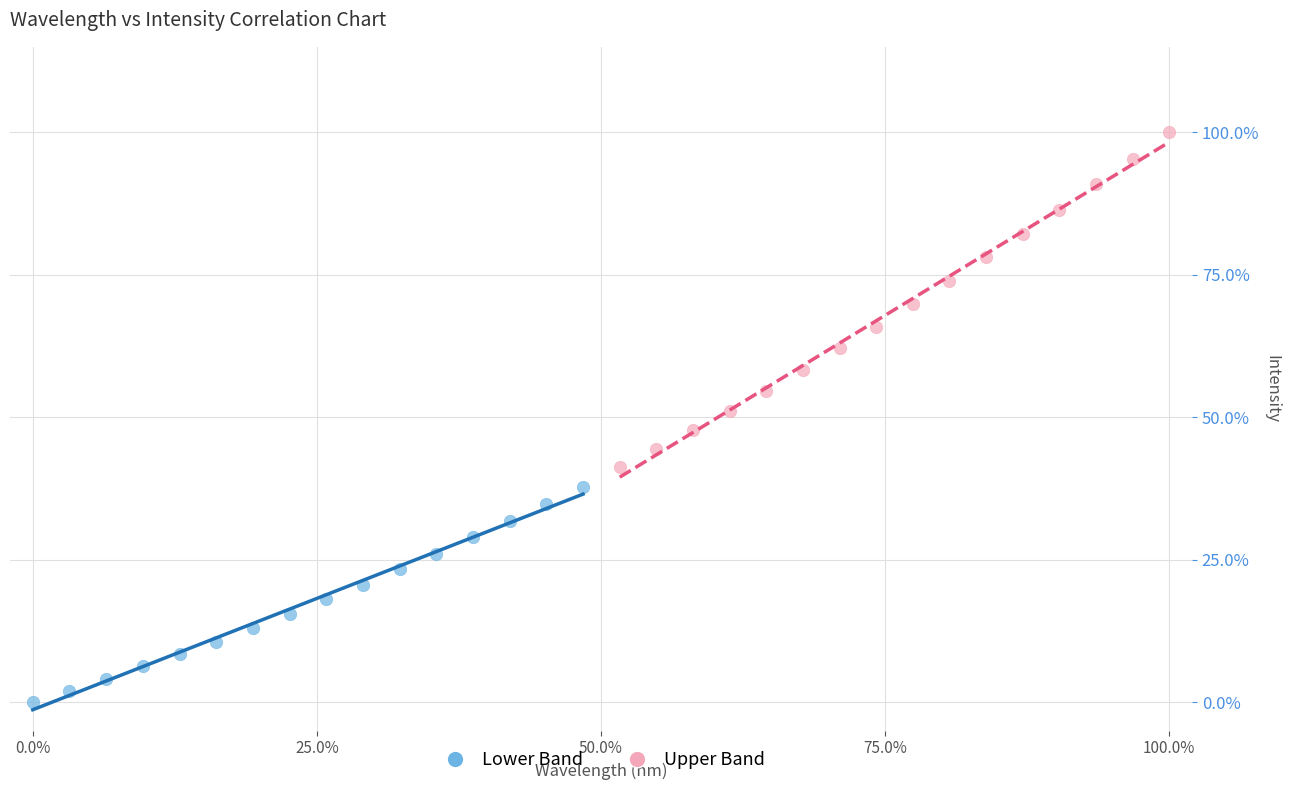

What are all the series names shown in the legend?

Lower Band, Upper Band